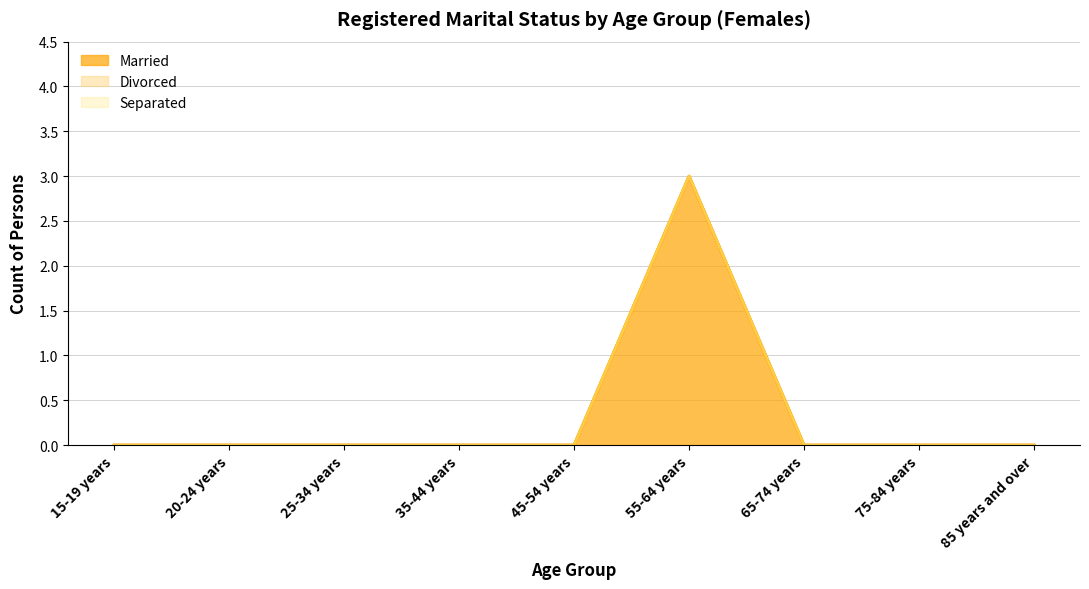

Where is the first local maximum for Married?

55-64 years